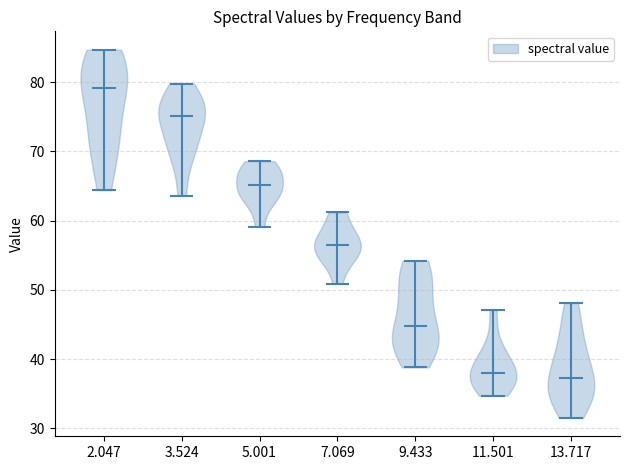

What is the lowest point the violin at x = 11.501 reaches on the y-axis? The values are not printed on the chart, so give them approximately, as read against the axis.

35